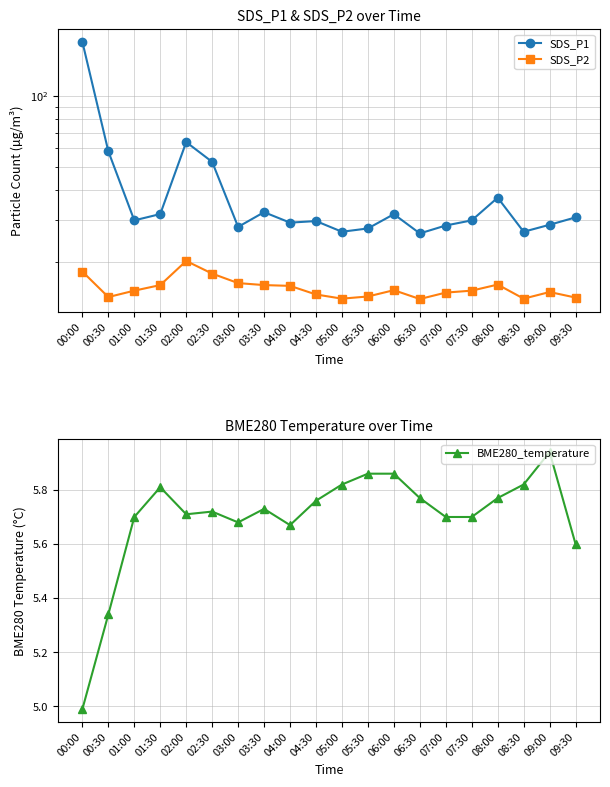

Which series has the largest total across all categories?

SDS_P1